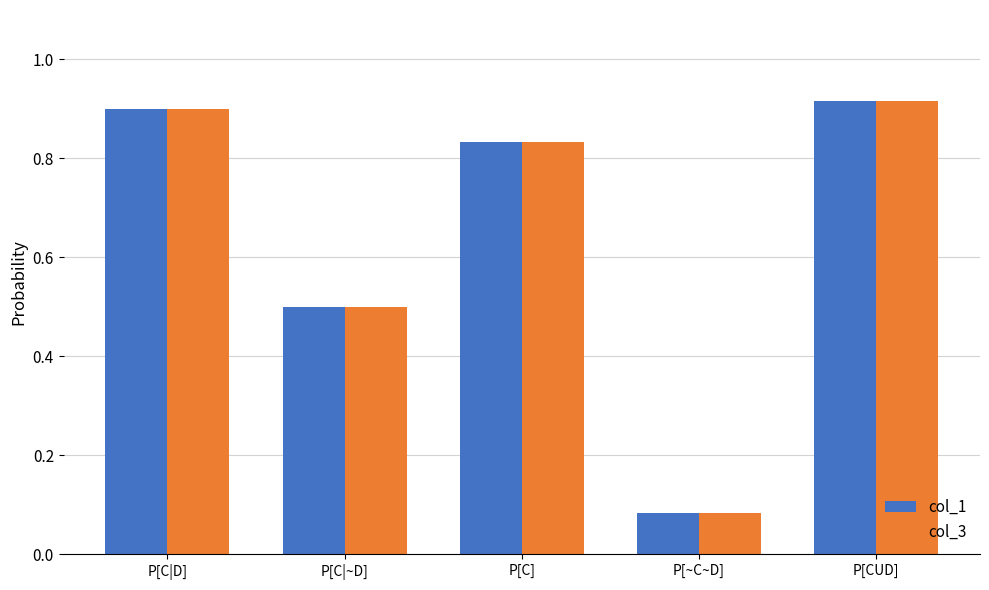

How many bars are there in each group?

2